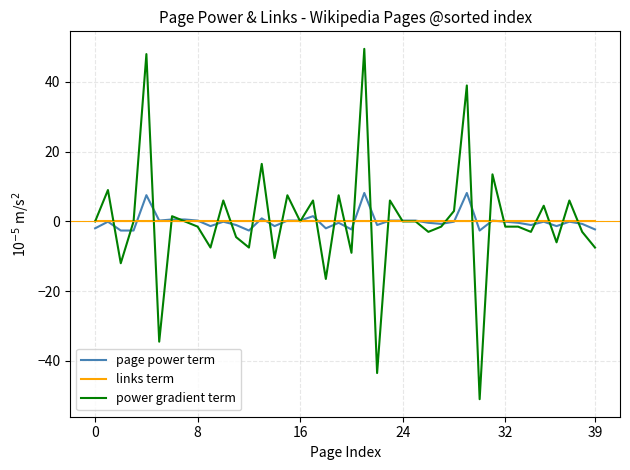

Which series has the widest spread of values?

power gradient term